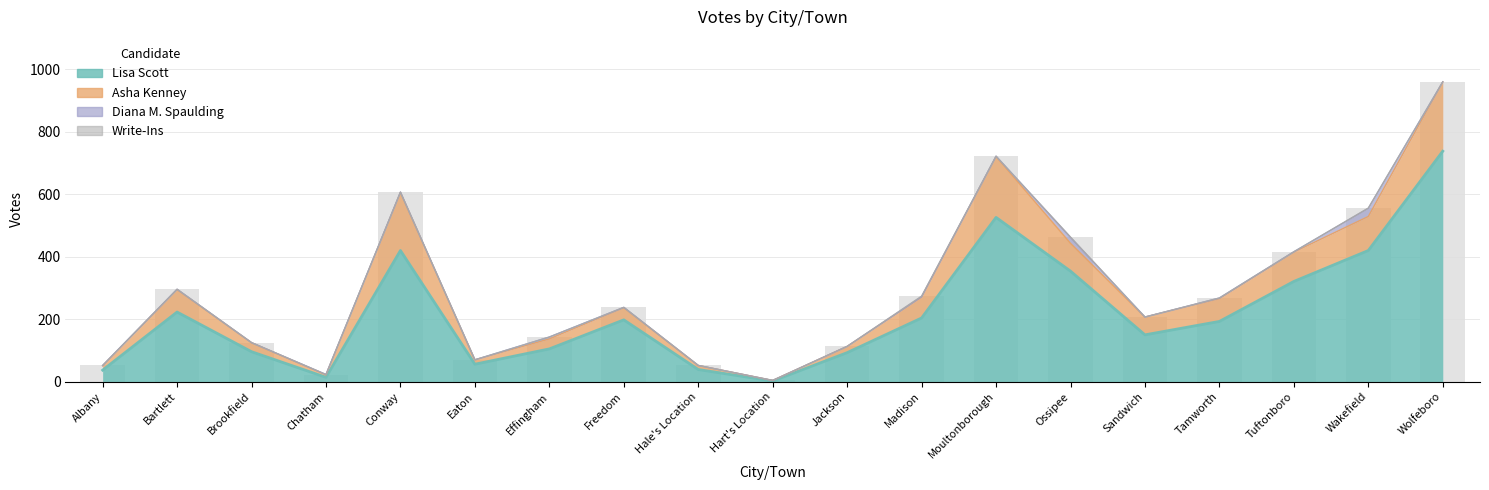

What is the label of the 16th bar from the right?

Chatham